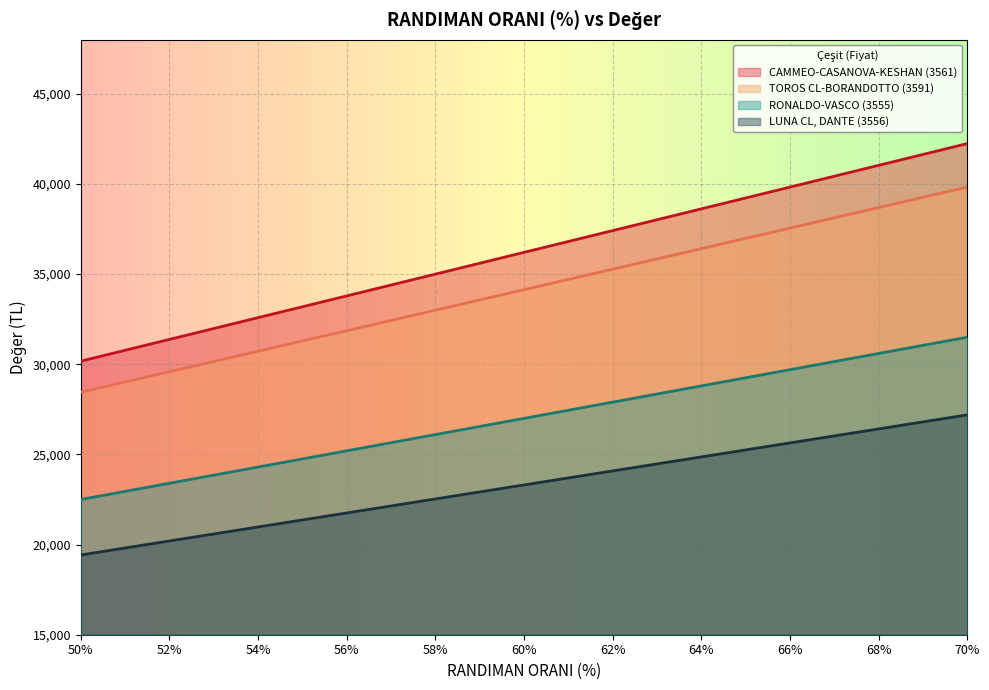

Count the number of categories in the chart.

21